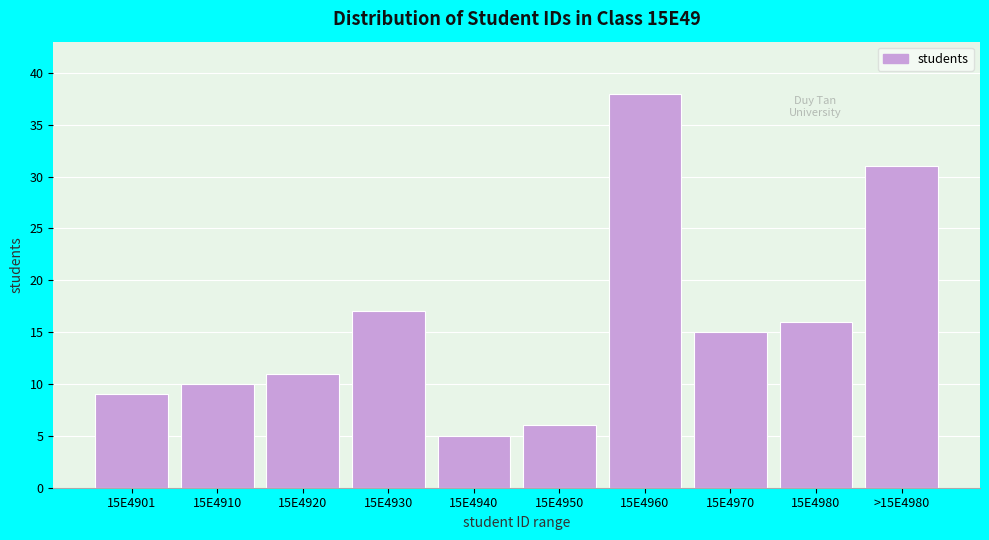

Reading left to right, transcribe all the data shown in this chart.

9	10	11	17	5	6	38	15	16	31